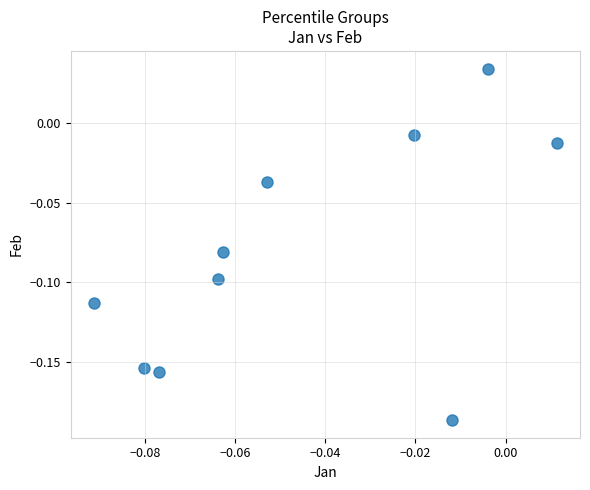

How many points are shown in the scatter plot?

10